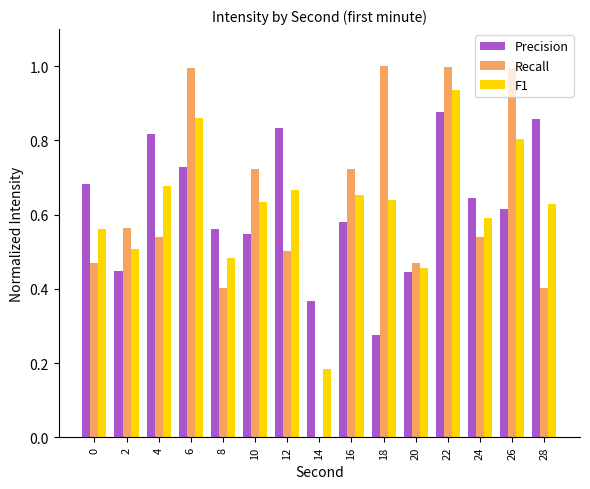

Is it true that Recall equals 0.6 at 2?

True